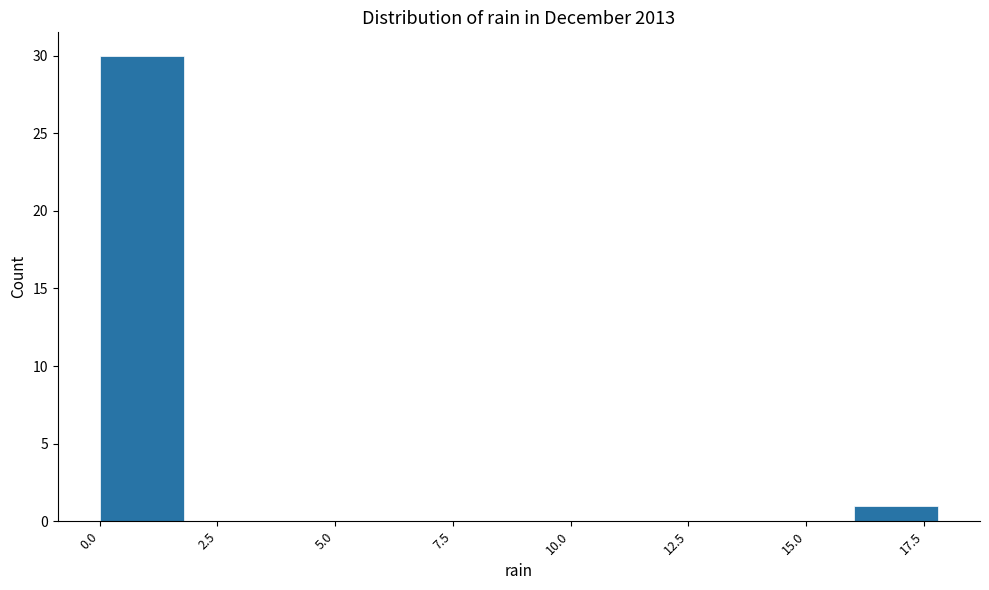

Around what value on the x-axis is the tallest bar? Give the approximate position of its centre, as read against the axis.

1.0